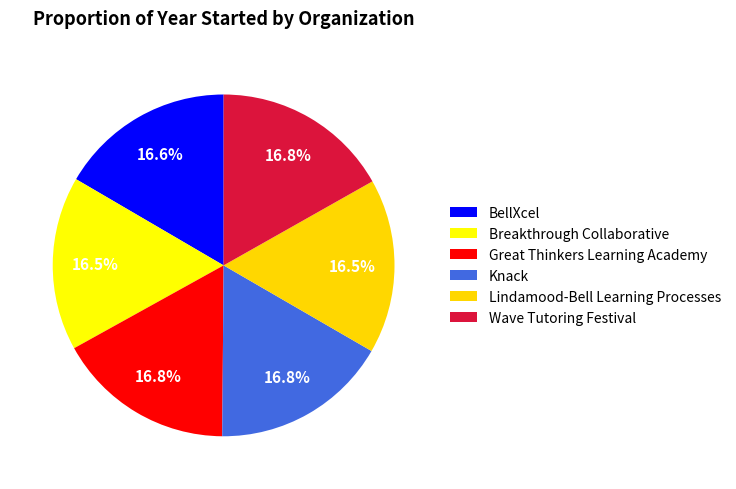

Is Knack the majority of the pie?

No